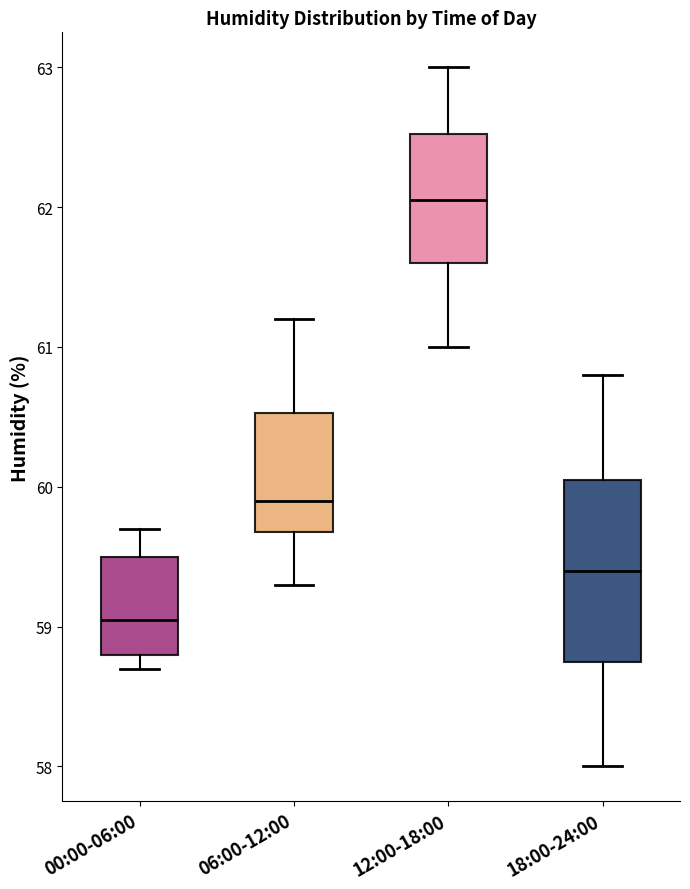

Where does the median line of the box for 00:00-06:00 sit on the y-axis? The values are not printed on the chart, so give them approximately, as read against the axis.

59.1